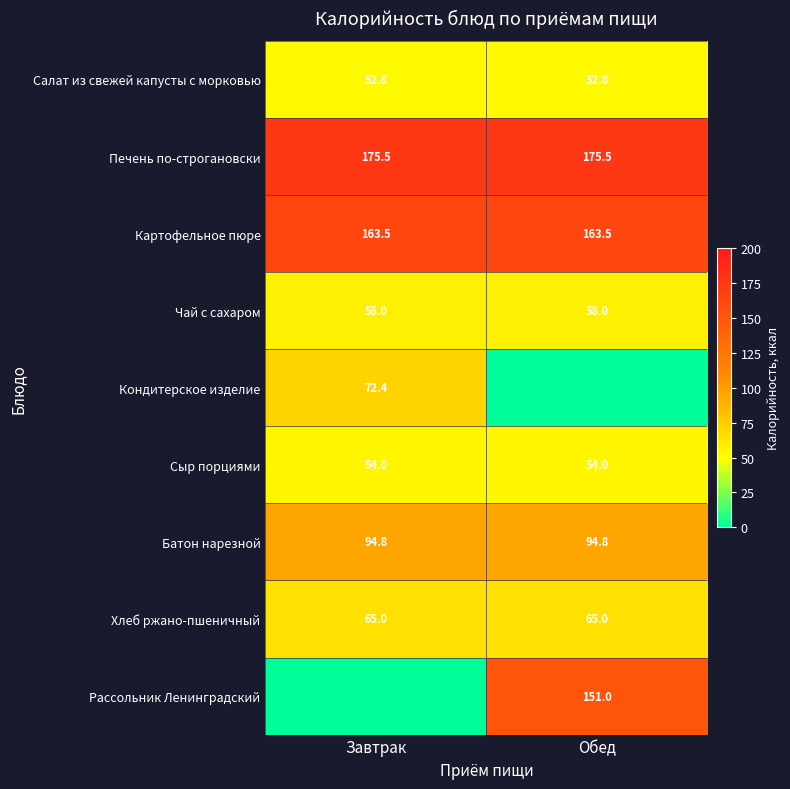

What value does the Картофельное пюре series have at Завтрак?

163.5